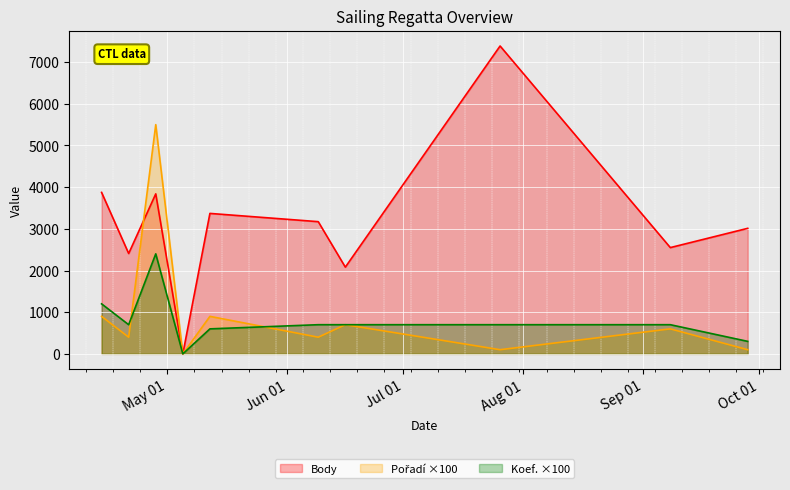

At which label does Koef. first exceed 700?

2018-04-14